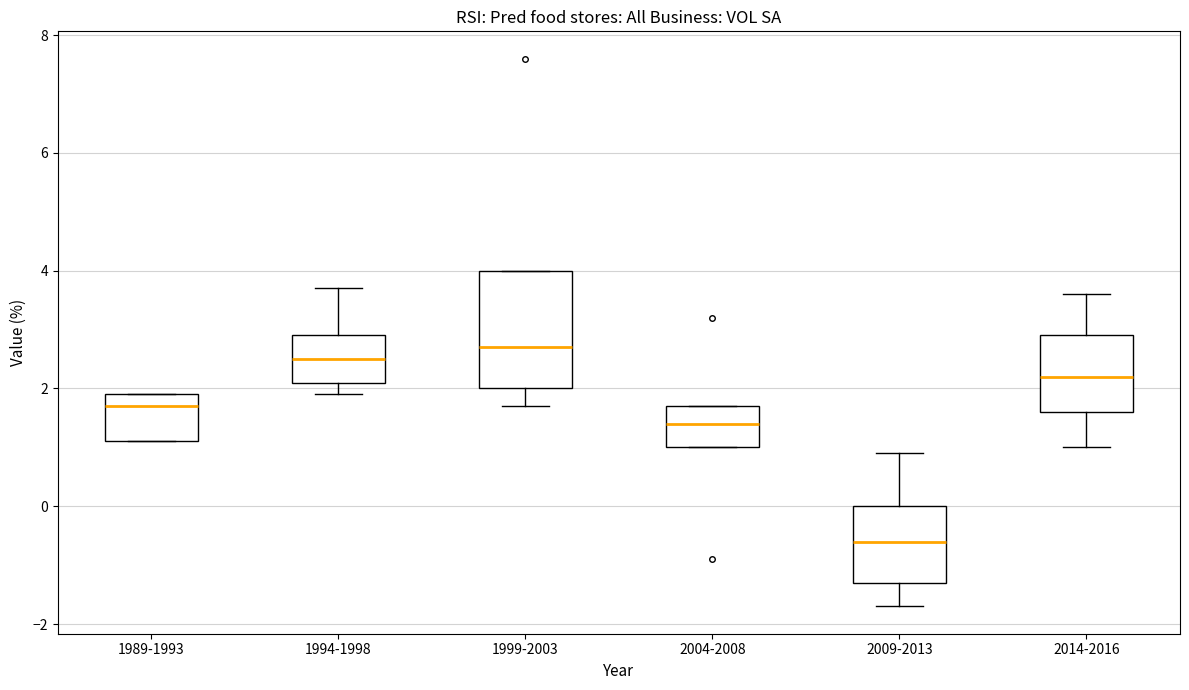

Where does the median line of the box for 2009-2013 sit on the y-axis? The values are not printed on the chart, so give them approximately, as read against the axis.

-0.6